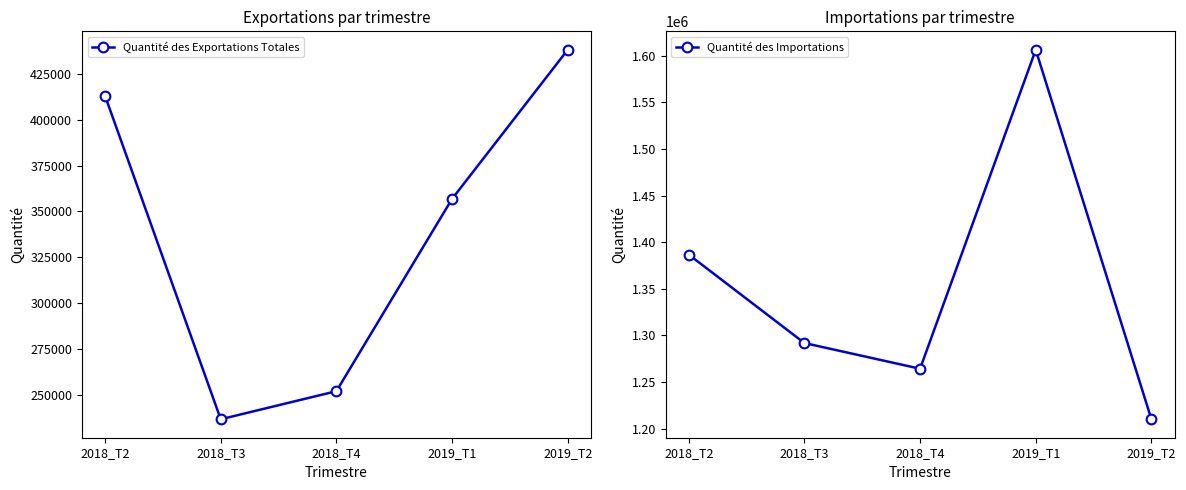

What is the sum of the Quantité des Exportations Totales values at 2018_T3 and 2018_T2?

649631.7